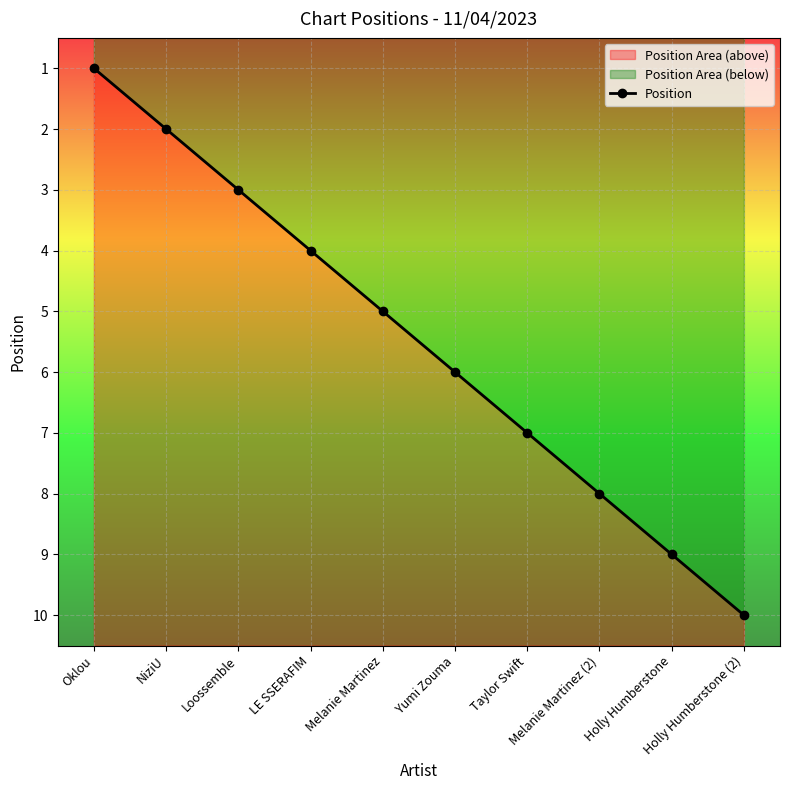

What is the label of the 8th point from the left?

Melanie Martinez (2)